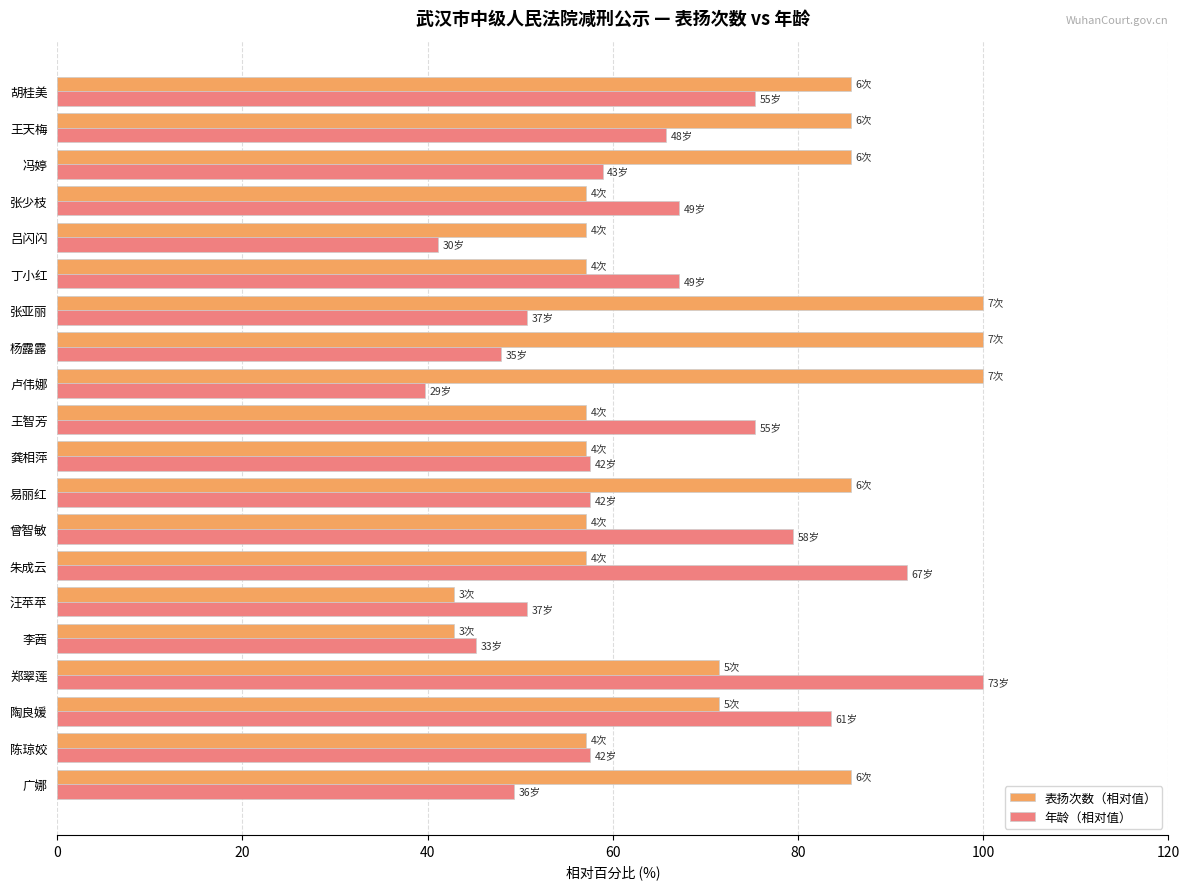

Which series has the largest range (max minus min)?

年龄（相对值）